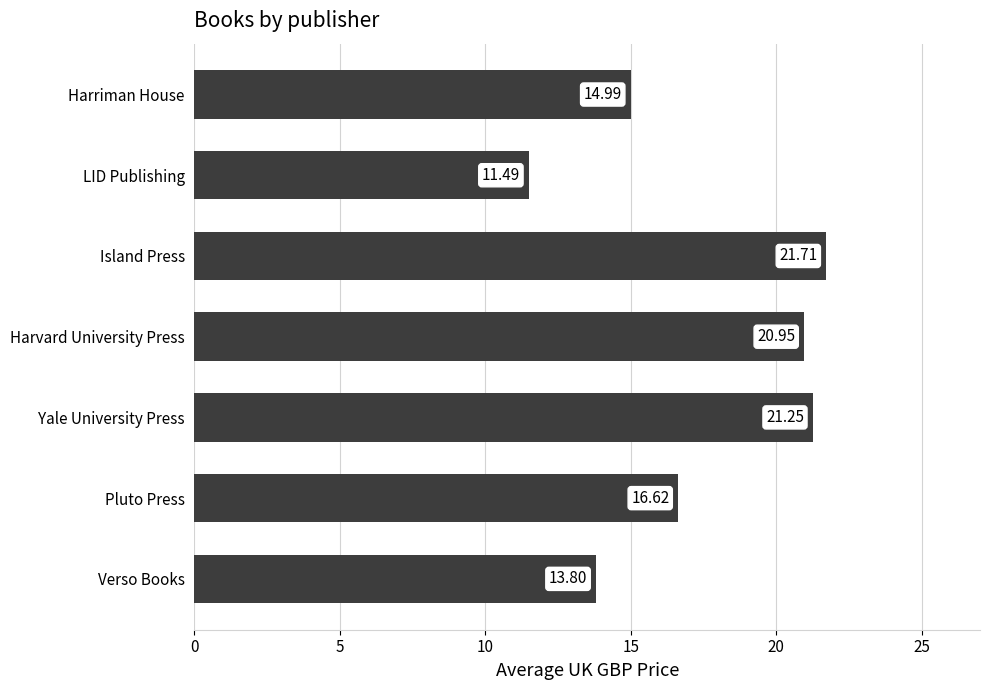

What is the change in value from Harvard University Press to Island Press?

+0.8